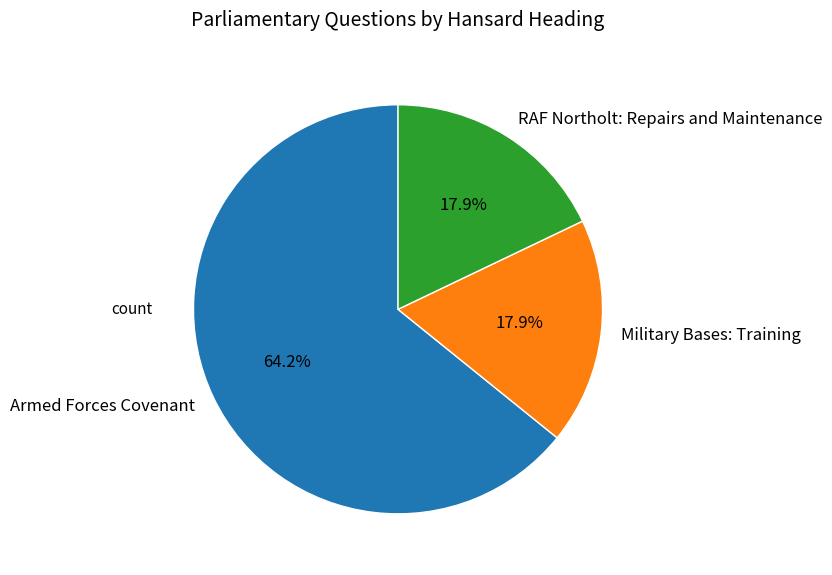

Does RAF Northolt: Repairs and Maintenance account for over 50% of the chart?

No